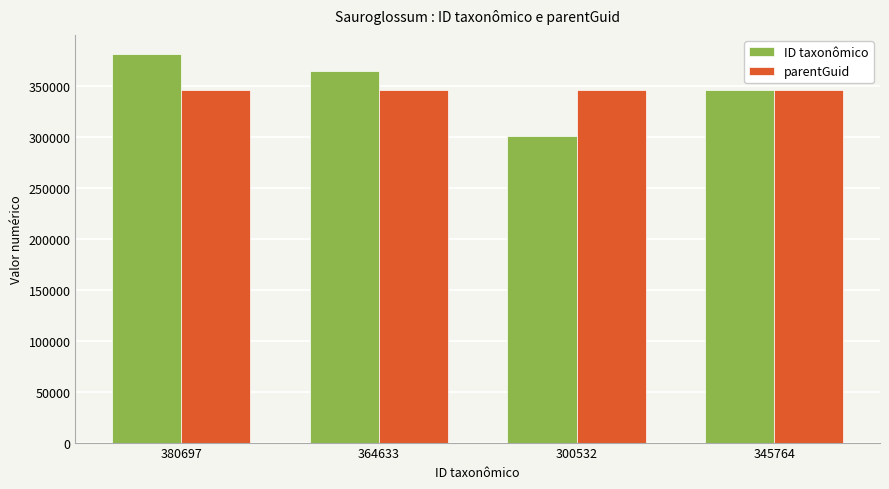

At how many categories does at least one series exceed 324416?

4